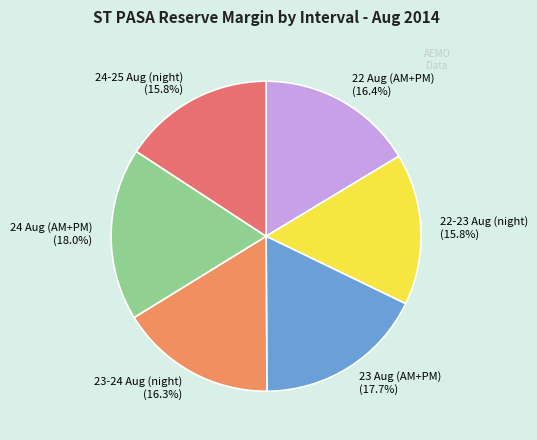

What is the ratio of the value at 24 Aug (AM+PM) to the value at 23 Aug (AM+PM)?

1.0